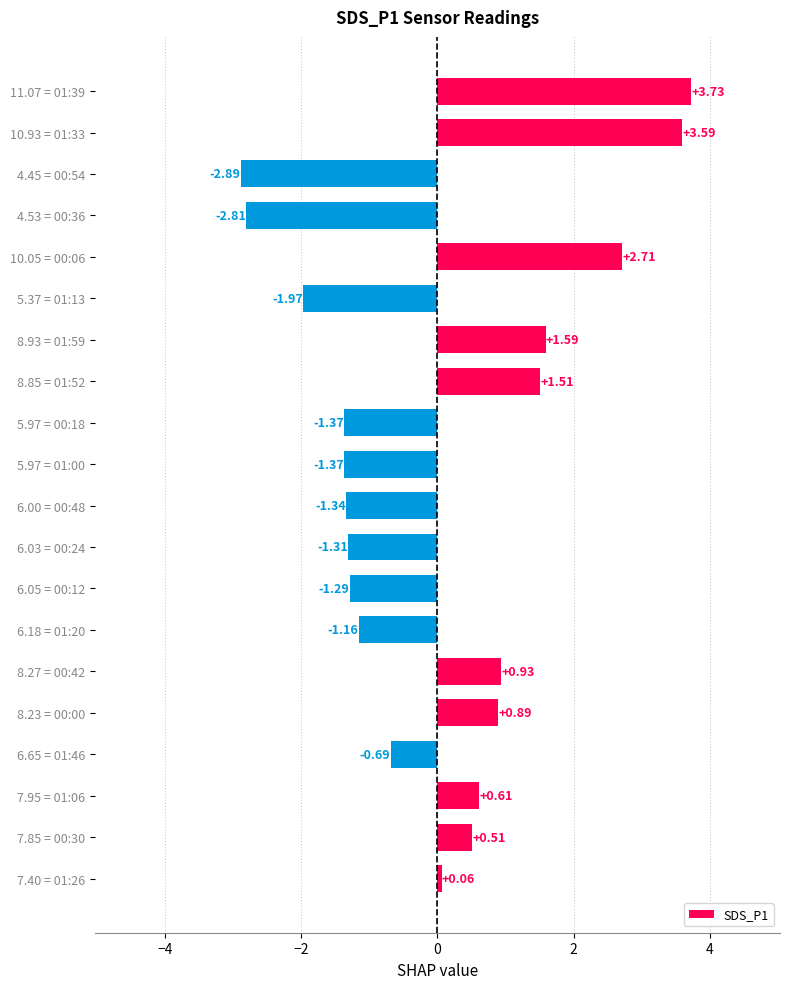

What is the difference between the maximum and minimum values?

6.6